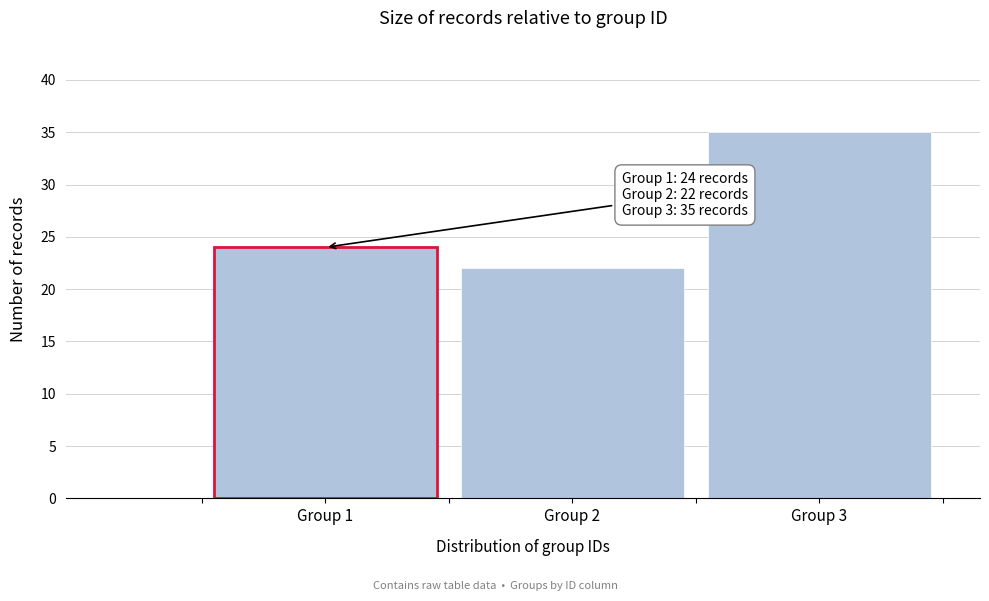

Reading left to right, list all the values displayed in this chart.

24	22	35